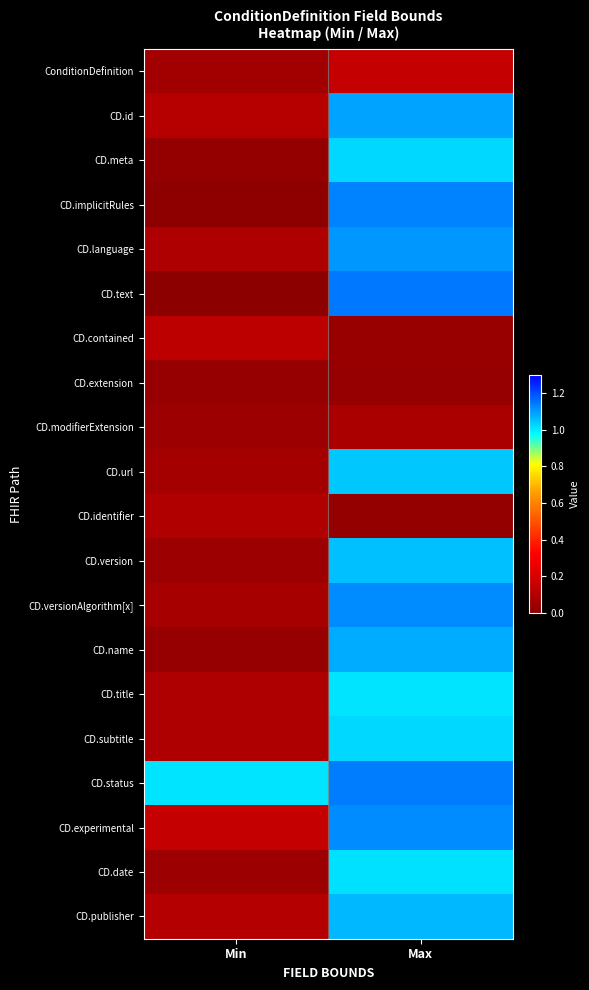

At which category is the sum across all series the highest?

Max